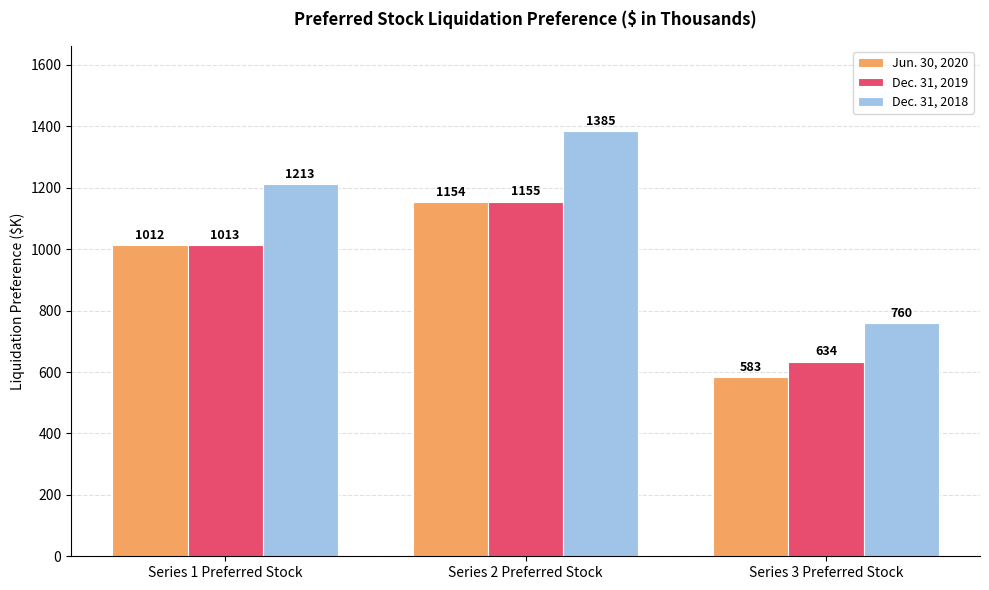

How many data points does each series have?

3